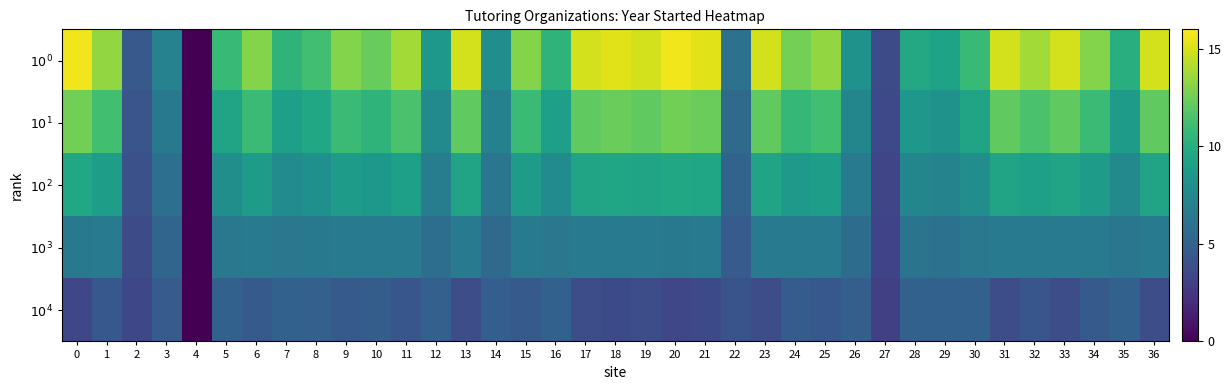

Reading left to right, list all the values displayed in this chart.

$10^0$: 0=15.6	1=13.4	2=4.5	3=7.1	4=0.0	5=10.8	6=13.0	7=10.4	8=11.2	9=13.0	10=12.3	11=13.8	12=8.6	13=14.9	14=7.8	15=13.0	16=10.4	17=14.9	18=15.3	19=14.9	20=15.6	21=15.3	22=6.0	23=14.9	24=12.7	25=13.4	26=8.2	27=3.7	28=9.7	29=9.3	30=10.8	31=14.9	32=13.8	33=14.9	34=13.0	35=10.0	36=14.9
$10^1$: 0=12.6	1=11.2	2=4.2	3=6.4	4=0.0	5=9.3	6=10.9	7=9.1	8=9.6	9=10.9	10=10.4	11=11.4	12=7.6	13=12.1	14=7.1	15=10.9	16=9.1	17=12.1	18=12.3	19=12.1	20=12.6	21=12.3	22=5.5	23=12.1	24=10.7	25=11.2	26=7.3	27=3.5	28=8.5	29=8.2	30=9.3	31=12.1	32=11.4	33=12.1	34=10.9	35=8.8	36=12.1
$10^2$: 0=9.5	1=8.9	2=4.0	3=5.8	4=0.0	5=7.9	6=8.8	7=7.7	8=8.0	9=8.8	10=8.5	11=9.0	12=6.7	13=9.3	14=6.3	15=8.8	16=7.7	17=9.3	18=9.4	19=9.3	20=9.5	21=9.4	22=5.1	23=9.3	24=8.6	25=8.9	26=6.5	27=3.4	28=7.3	29=7.1	30=7.9	31=9.3	32=9.0	33=9.3	34=8.8	35=7.5	36=9.3
$10^3$: 0=6.5	1=6.7	2=3.7	3=5.2	4=0.0	5=6.4	6=6.7	7=6.3	8=6.5	9=6.7	10=6.6	11=6.7	12=5.8	13=6.6	14=5.5	15=6.7	16=6.3	17=6.6	18=6.5	19=6.6	20=6.5	21=6.5	22=4.6	23=6.6	24=6.6	25=6.7	26=5.7	27=3.2	28=6.2	29=6.1	30=6.4	31=6.6	32=6.7	33=6.6	34=6.7	35=6.3	36=6.6
$10^4$: 0=3.4	1=4.4	2=3.5	3=4.6	4=0.0	5=5.0	6=4.5	7=5.0	8=4.9	9=4.5	10=4.7	11=4.3	12=4.9	13=3.8	14=4.8	15=4.5	16=5.0	17=3.8	18=3.6	19=3.8	20=3.4	21=3.6	22=4.2	23=3.8	24=4.6	25=4.4	26=4.8	27=3.0	28=5.0	29=5.0	30=5.0	31=3.8	32=4.3	33=3.8	34=4.5	35=5.0	36=3.8